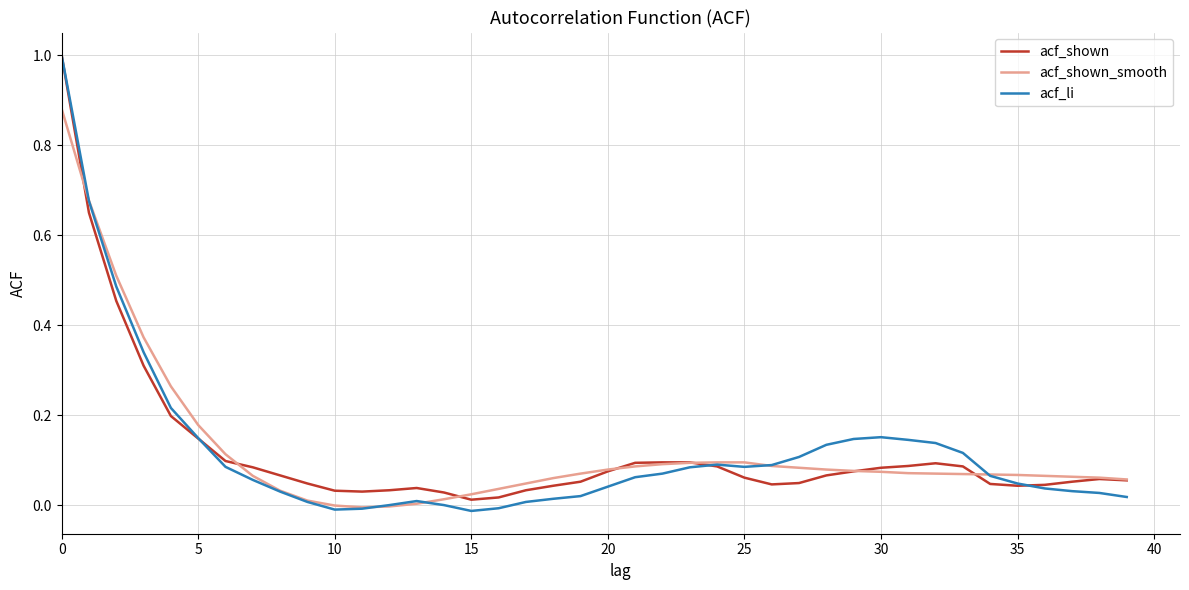

Which series has the largest range (max minus min)?

acf_li